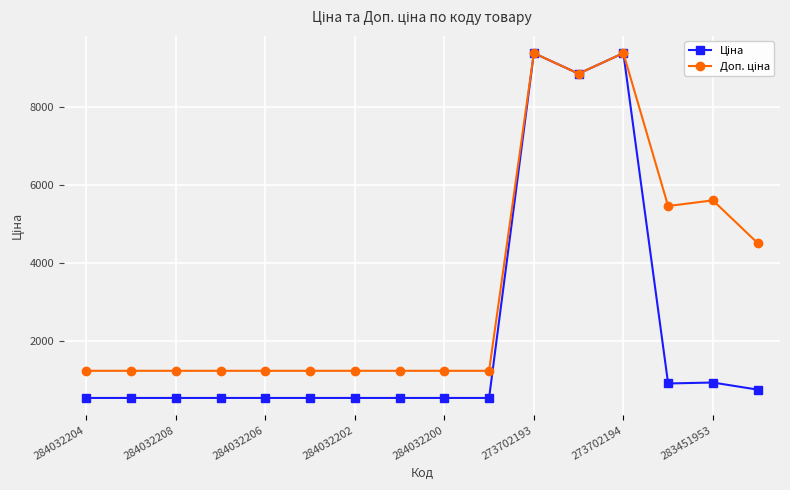

At how many categories does at least one series exceed 8041?

3